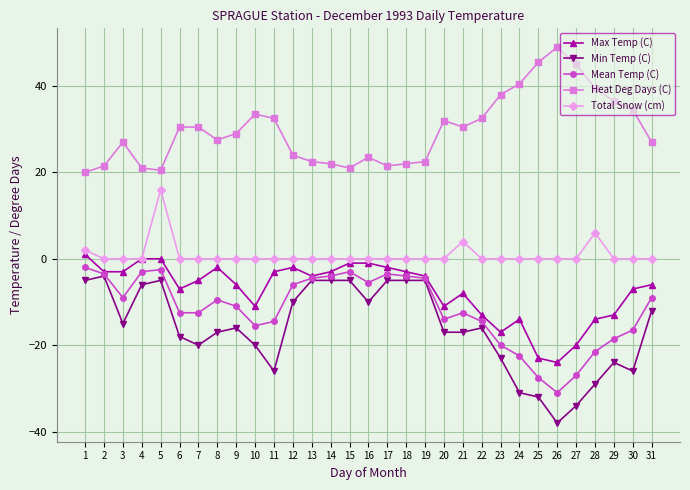

Which series has the largest range (max minus min)?

Min Temp (C)